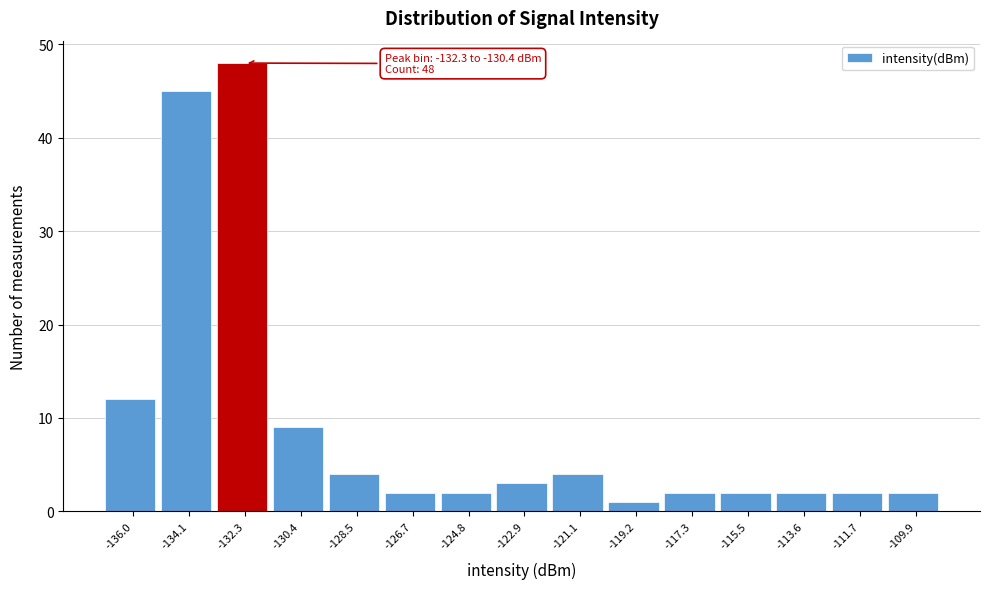

Reading left to right, transcribe all the data shown in this chart.

-136.0=12	-134.1=45	-132.3=48	-130.4=9	-128.5=4	-126.7=2	-124.8=2	-122.9=3	-121.1=4	-119.2=1	-117.3=2	-115.5=2	-113.6=2	-111.7=2	-109.9=2